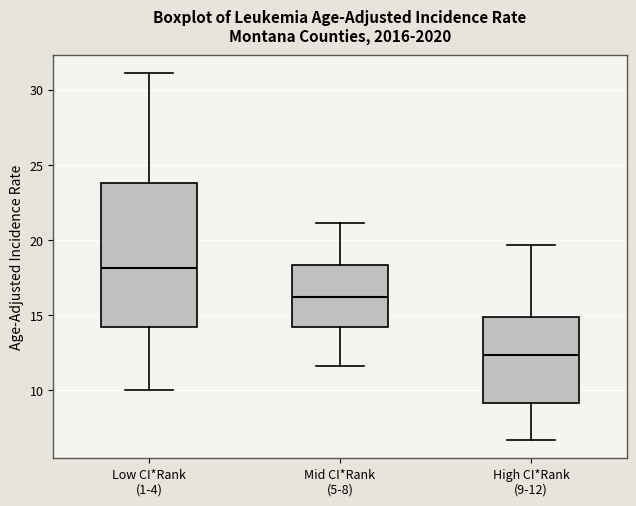

Reading left to right, read every box against the y-axis: the position of its median line, the range the box covers, and the ends of its whiskers. The values are not printed on the chart, so give them approximately, as read against the axis.

Low CI*Rank (1-4): median 18.0, box 14.0 to 24.0, whiskers 10.0 to 31.0
Mid CI*Rank (5-8): median 16.0, box 14.0 to 18.5, whiskers 11.5 to 21.0
High CI*Rank (9-12): median 12.5, box 9.0 to 15.0, whiskers 6.5 to 19.5